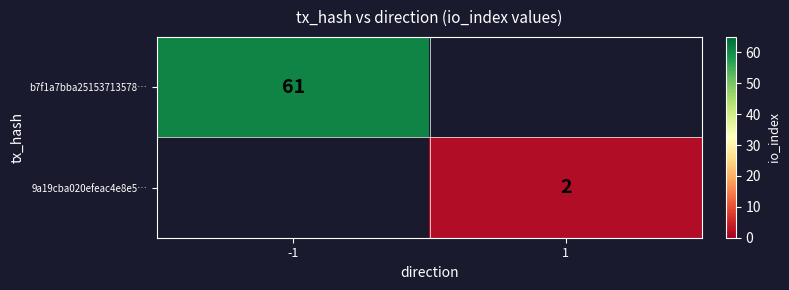

True or false: b7f1a7bba25153713578… has a value of 41 at -1.

False